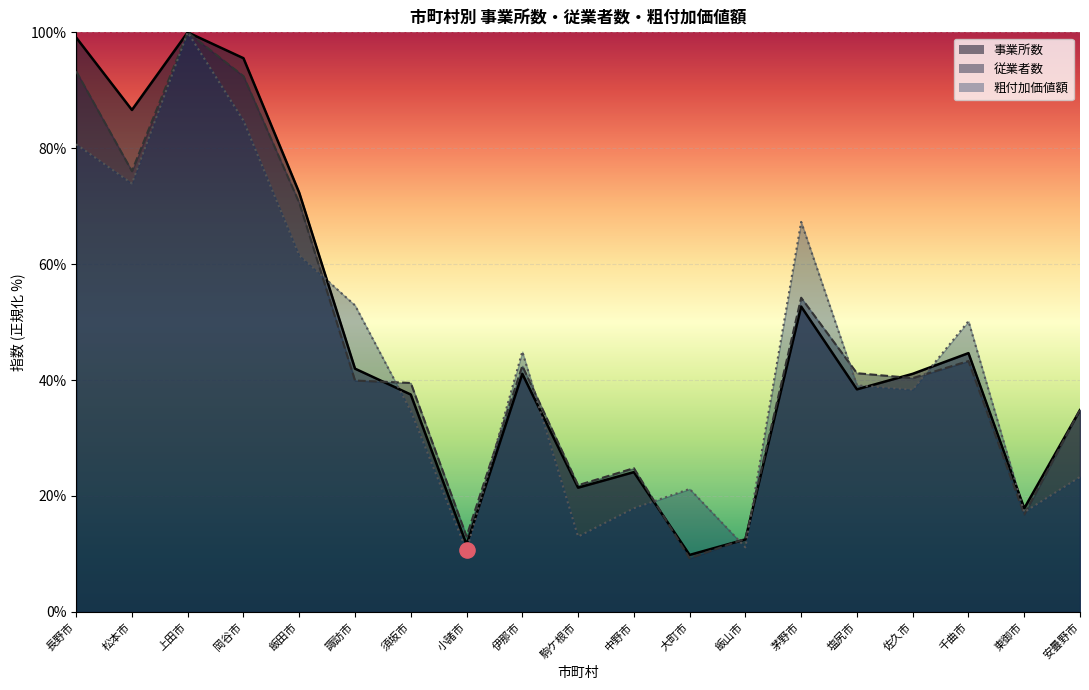

At which category is the sum across all series the highest?

上田市